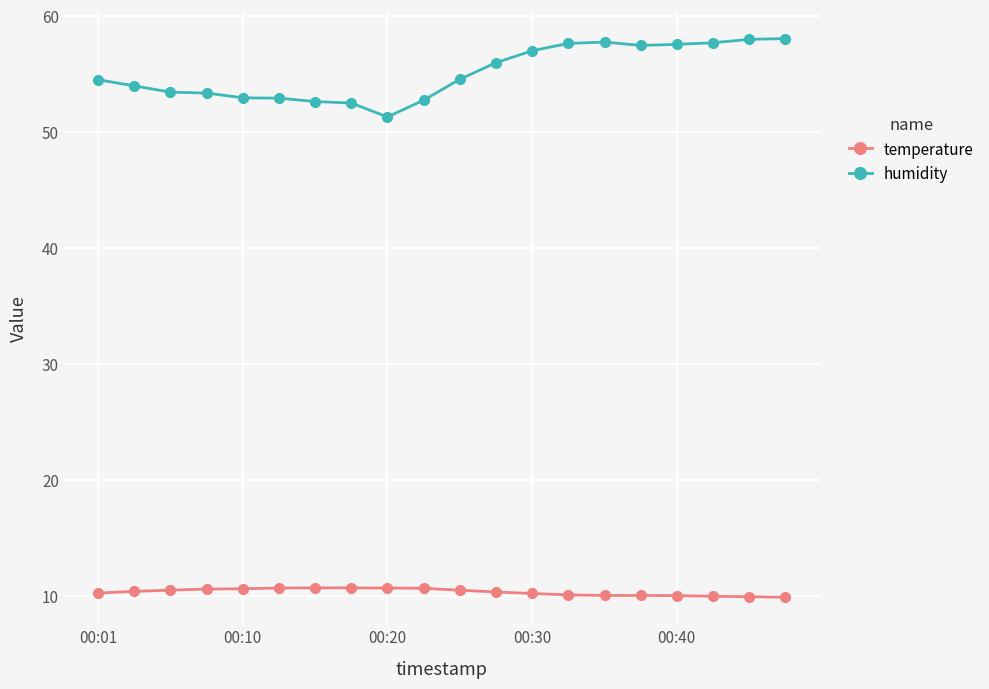

Count the number of categories in the chart.

20